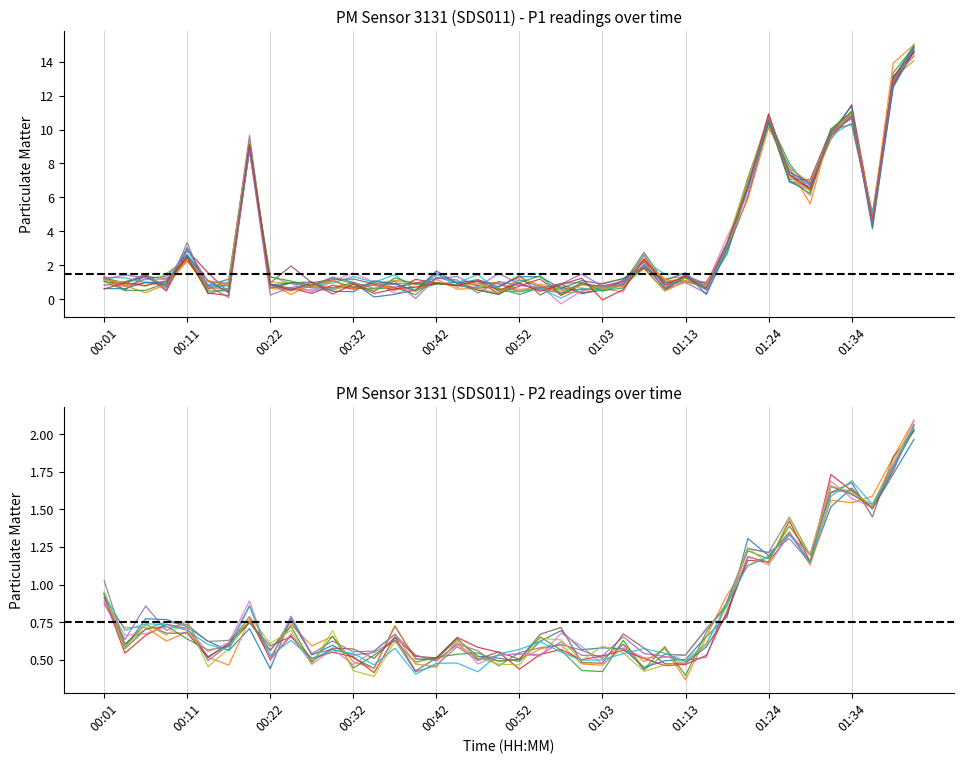

True or false: P1 and P2 intersect in this chart.

True